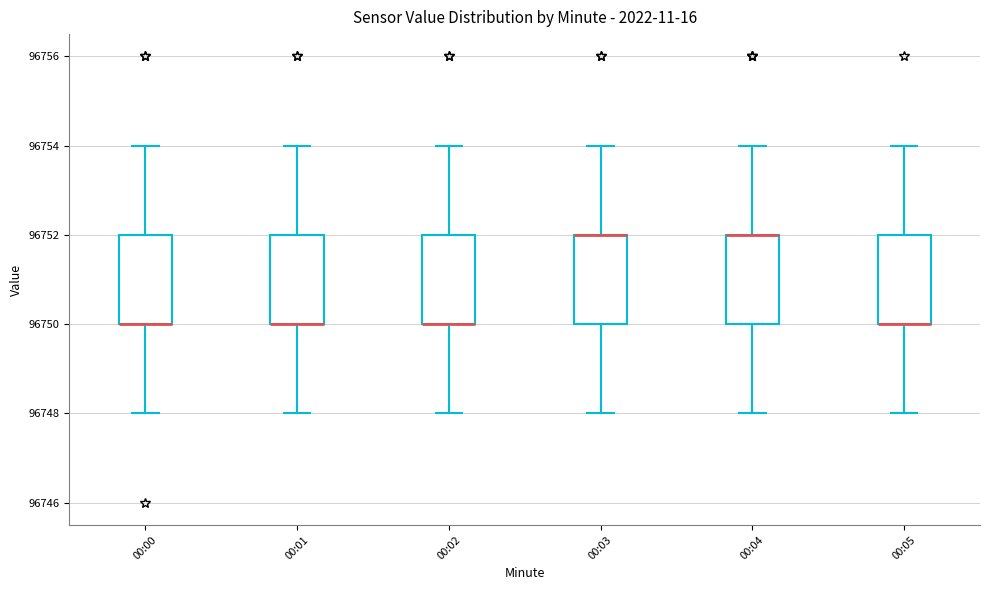

Where does the lower whisker of the box for 00:03 end on the y-axis? The values are not printed on the chart, so give them approximately, as read against the axis.

96748